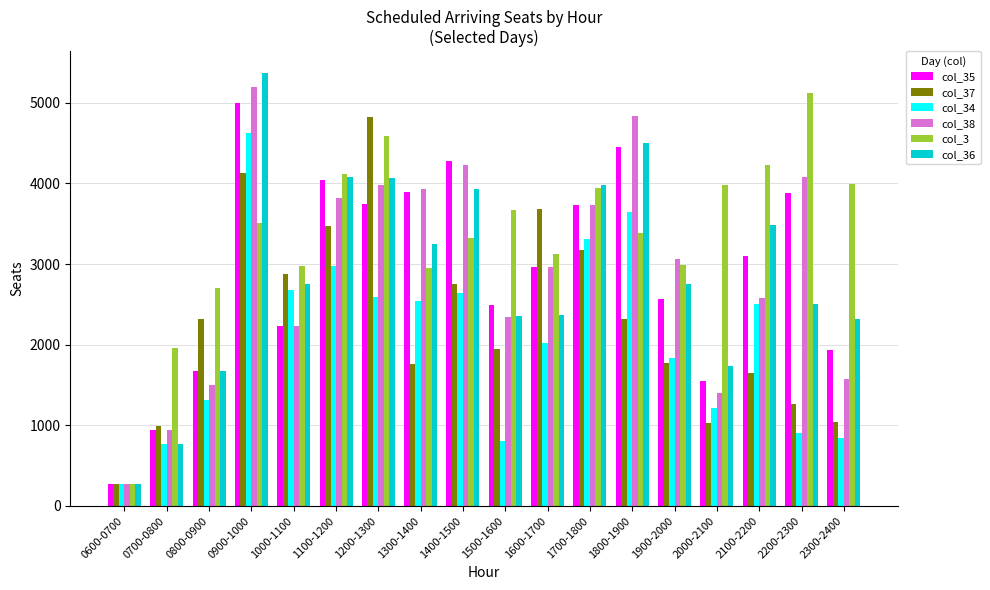

What is the minimum value for col_35?

278